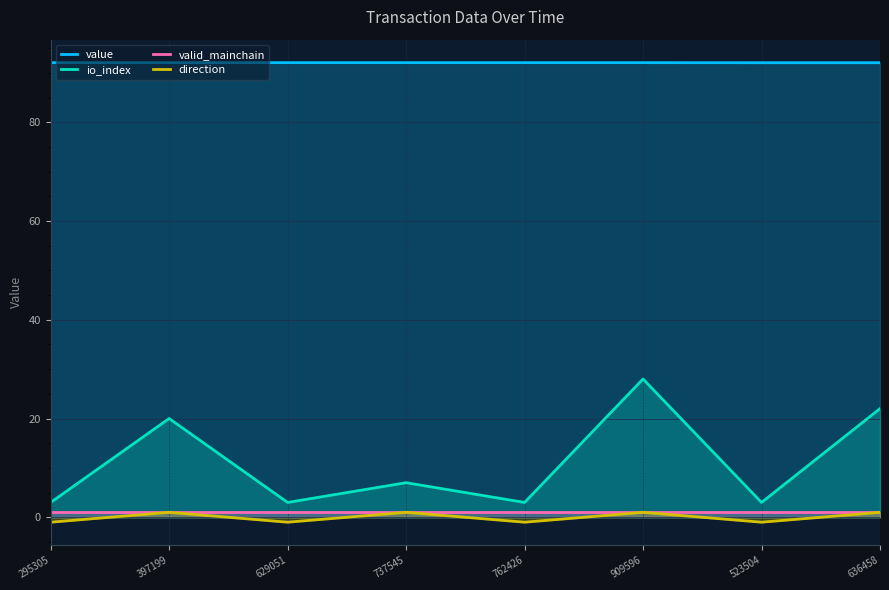

True or false: valid_mainchain has a value of 0.5 at 523504.

False